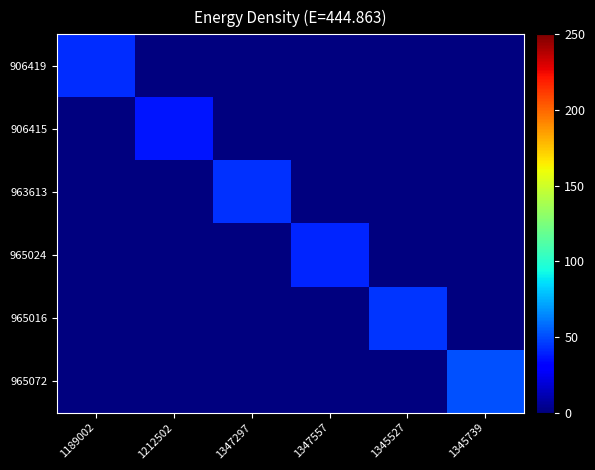

Which series has the widest spread of values?

965072